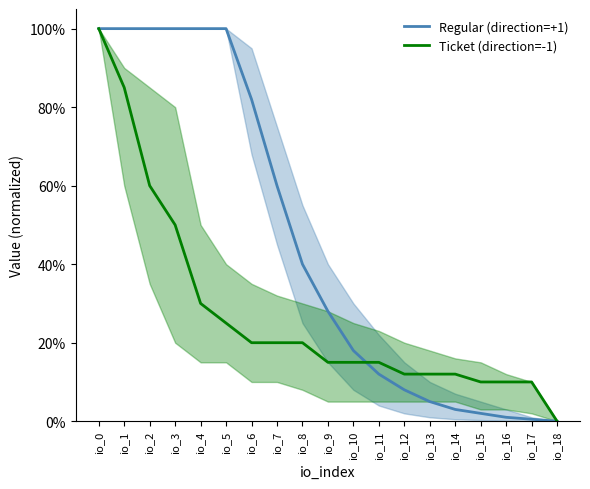

Is it true that Regular (direction=+1) equals 100.0 at io_0?

True